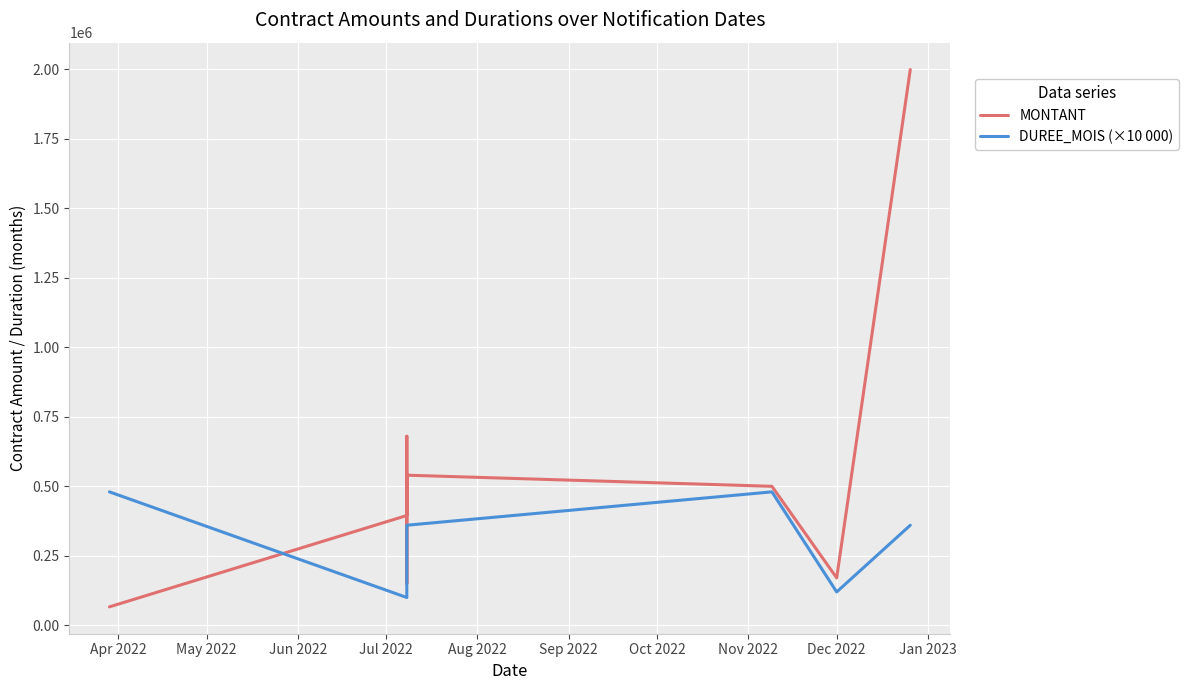

Reading left to right, transcribe all the data shown in this chart.

MONTANT: 66367.0	395000.0	680000.0	150000.0	540000.0	500000.0	170519.6	1999179.0
DUREE_MOIS (×10 000): 480000.0	100000.0	100000.0	360000.0	360000.0	480000.0	120000.0	360000.0